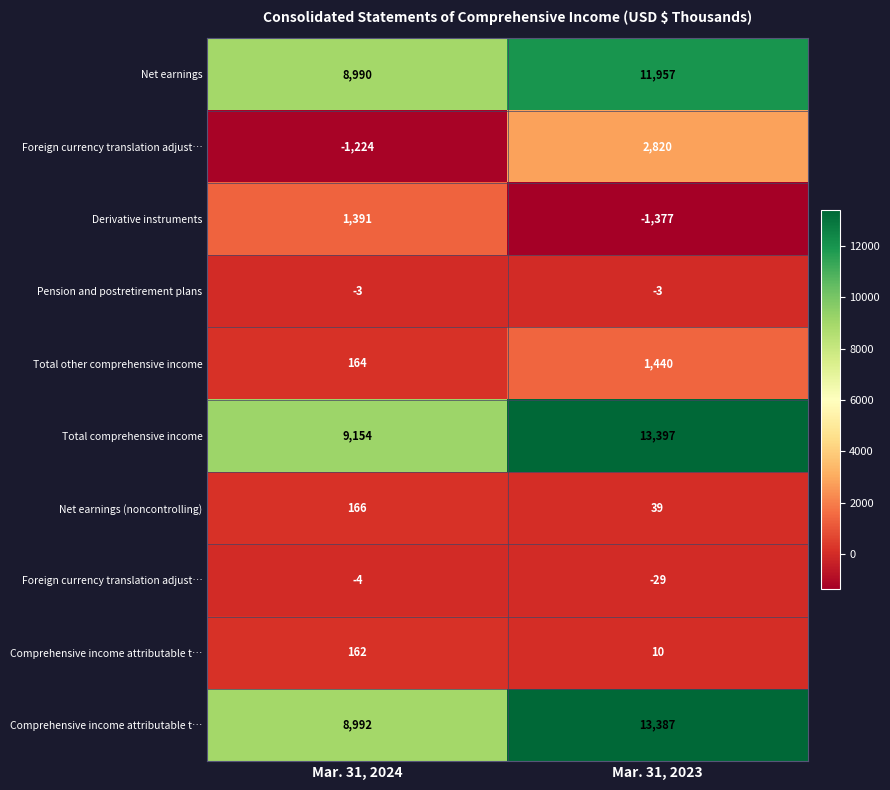

At which category is the sum across all series the highest?

Mar. 31, 2023